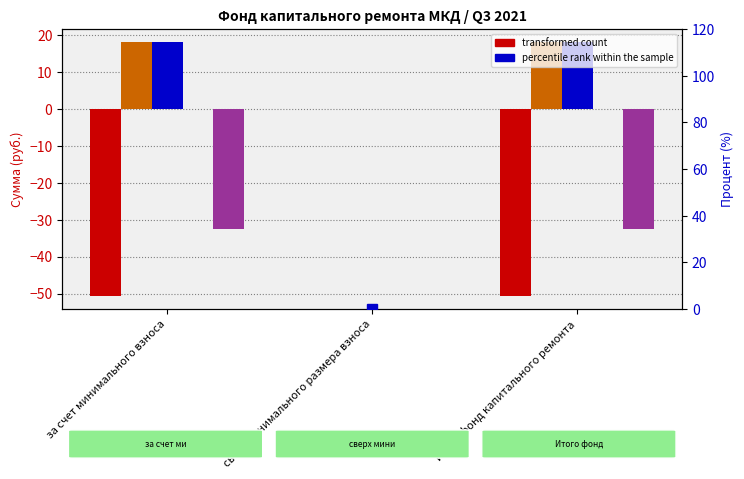

What is the total value across all series at за счет минимального взноса?

53.0